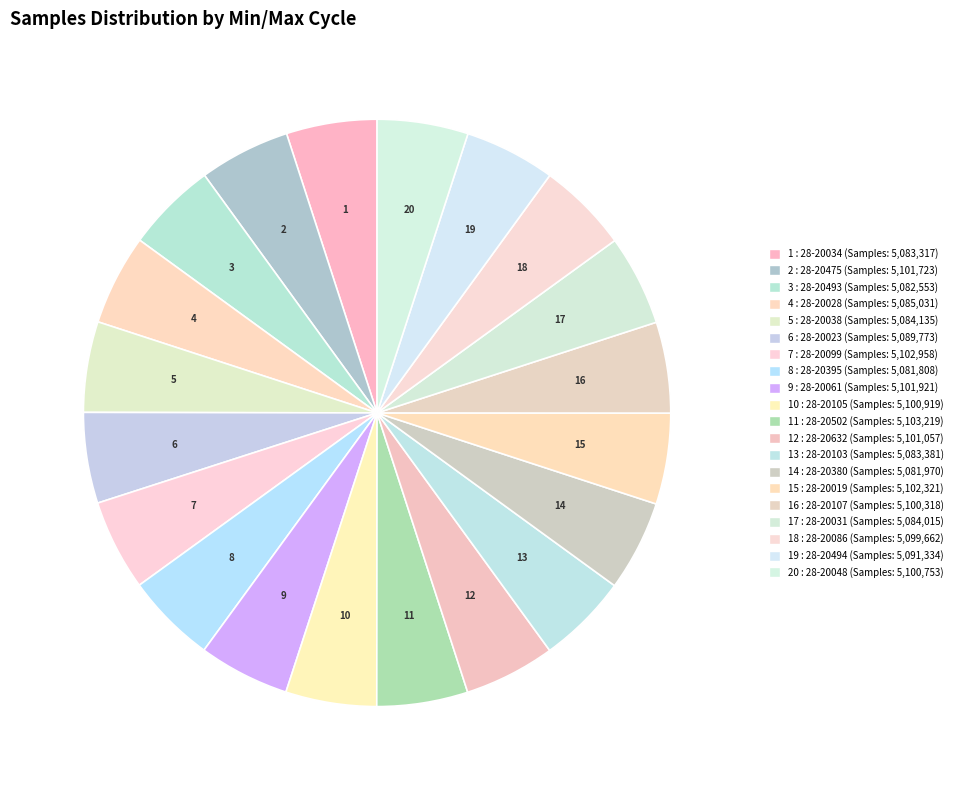

How many slices are in this pie chart?

20